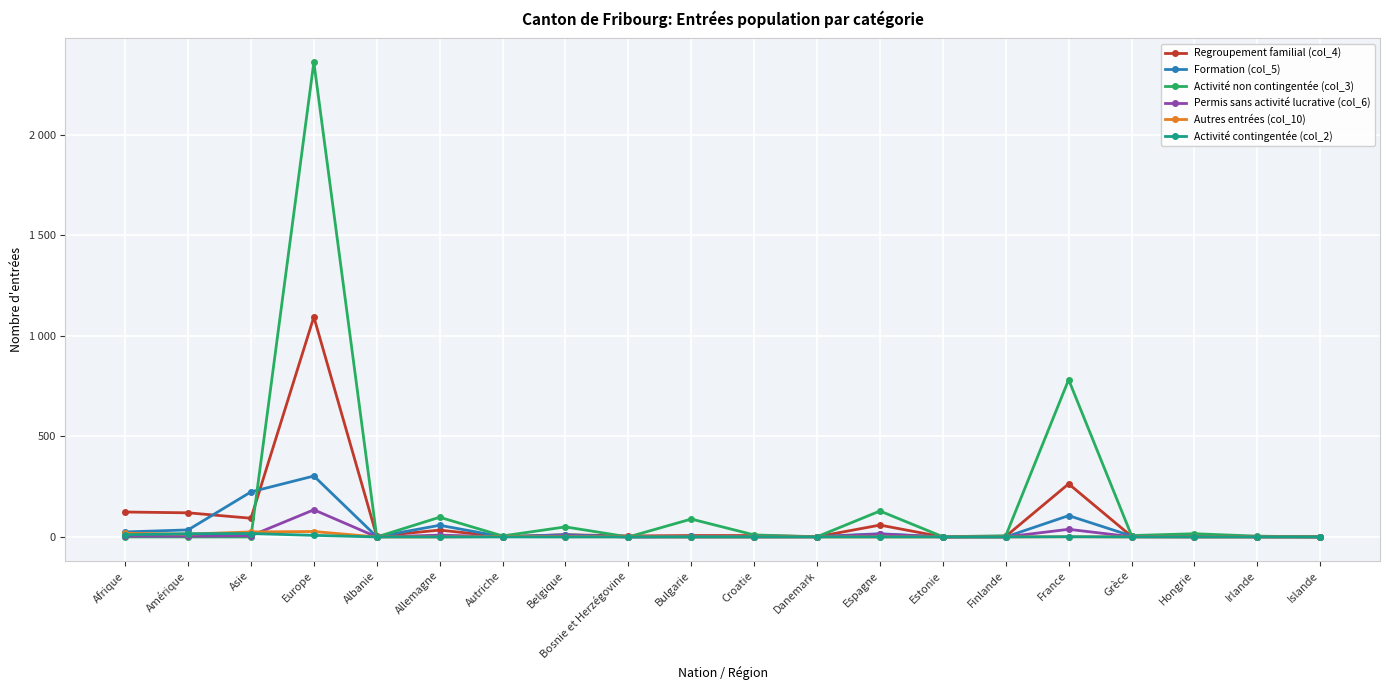

At which category does the chart reach its minimum across all series?

Estonie